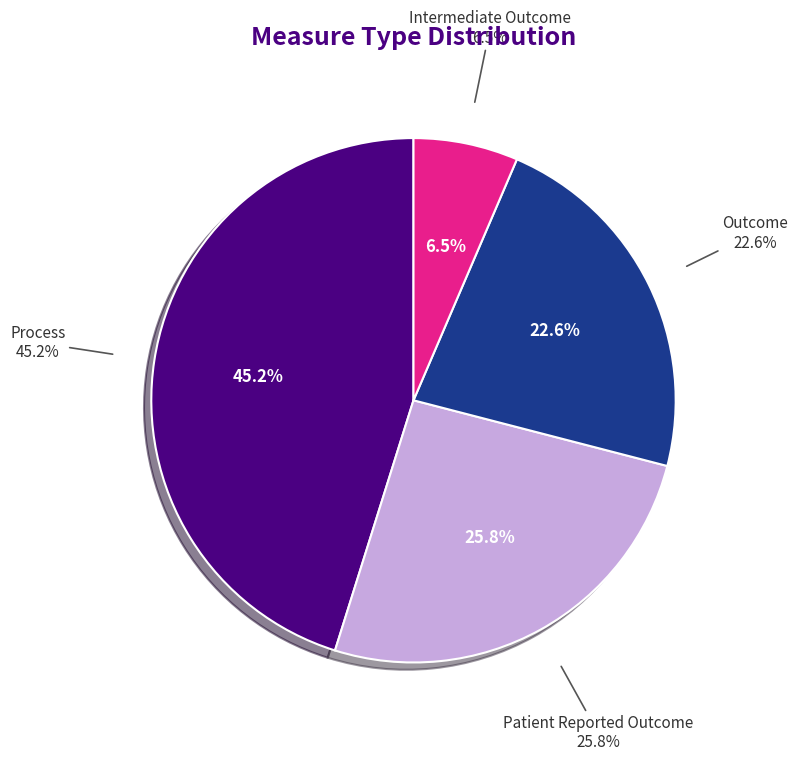

Does Process represent more than half of the total?

No